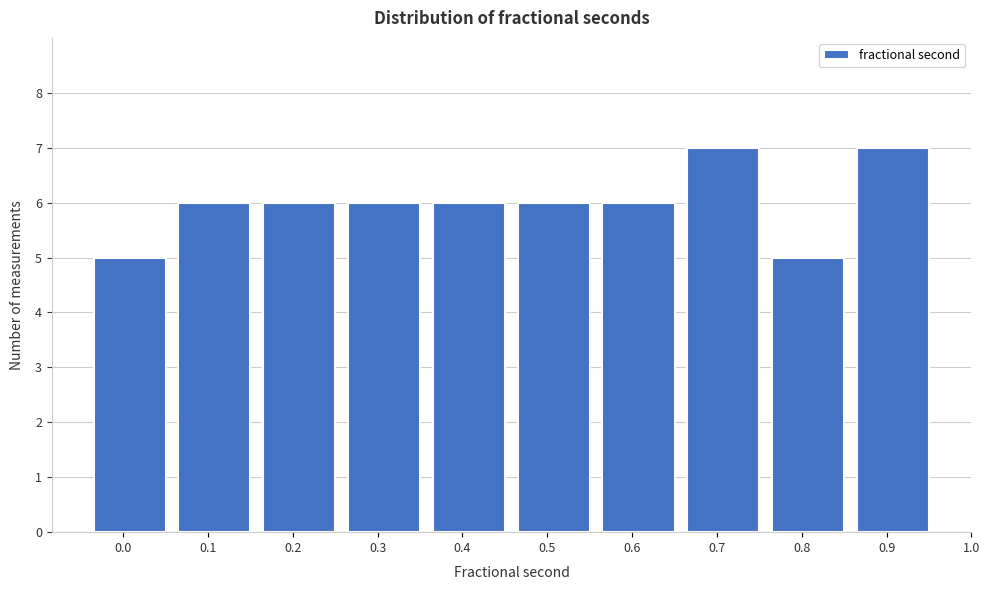

Reading left to right, extract all data points from this chart.

0.0=5	0.1=6	0.2=6	0.3=6	0.4=6	0.5=6	0.6=6	0.7=7	0.8=5	0.9=7